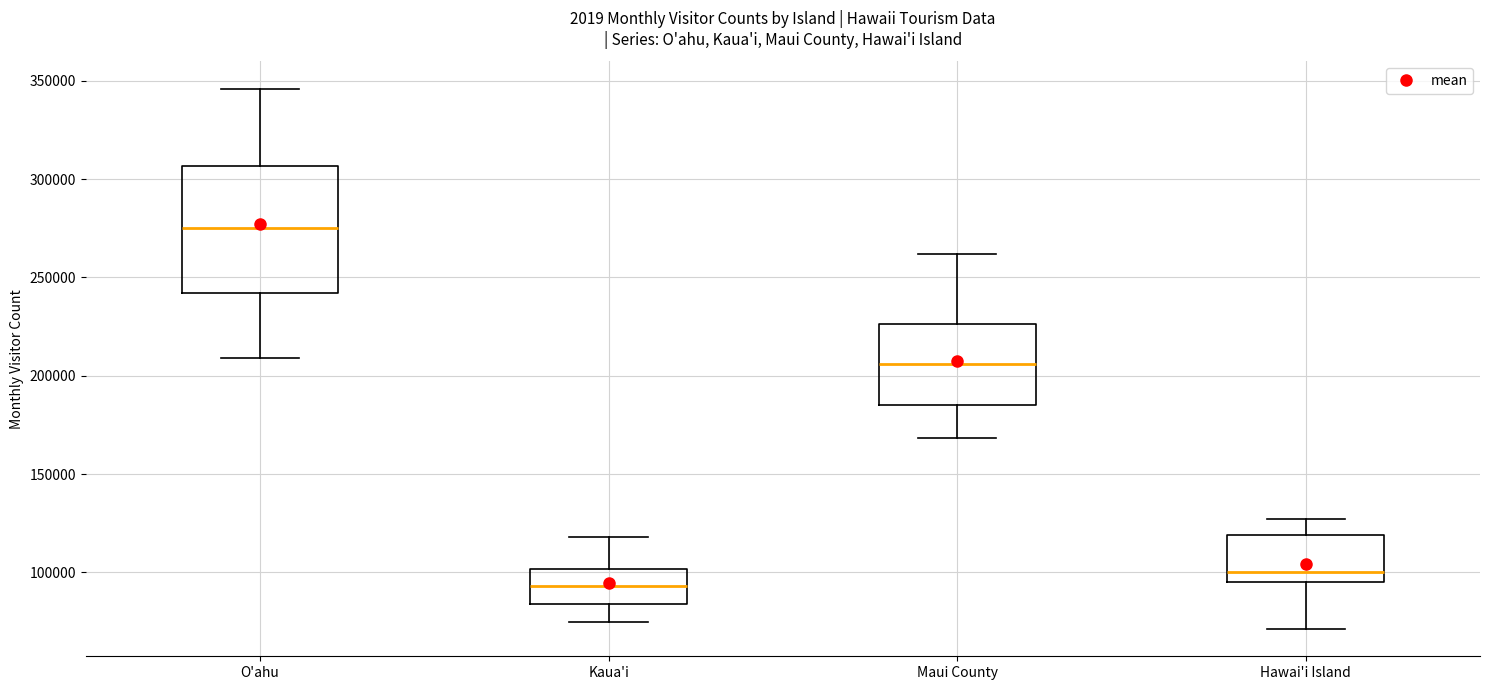

Where is the lower edge of the box for Maui County on the y-axis? The values are not printed on the chart, so give them approximately, as read against the axis.

185000